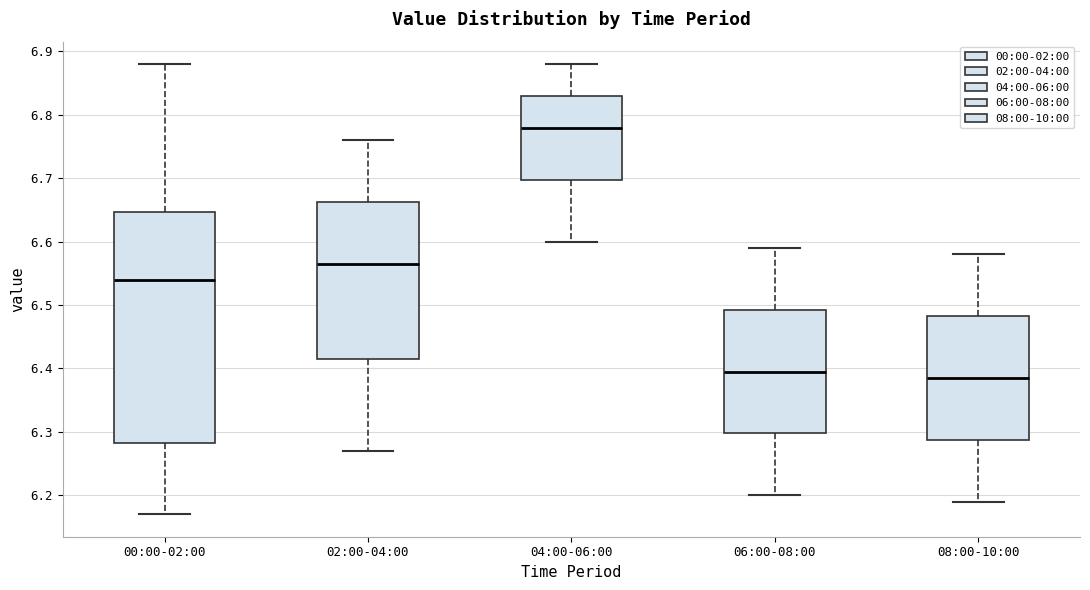

Where is the upper edge of the box for 00:00-02:00 on the y-axis? The values are not printed on the chart, so give them approximately, as read against the axis.

6.65